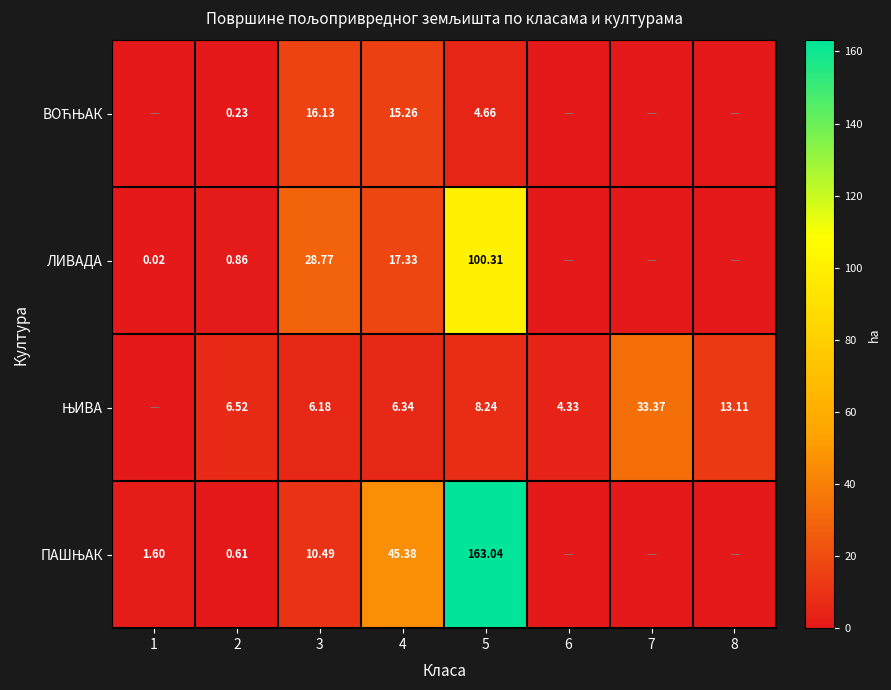

What is the highest value of the ПАШЊАК series?

163.0